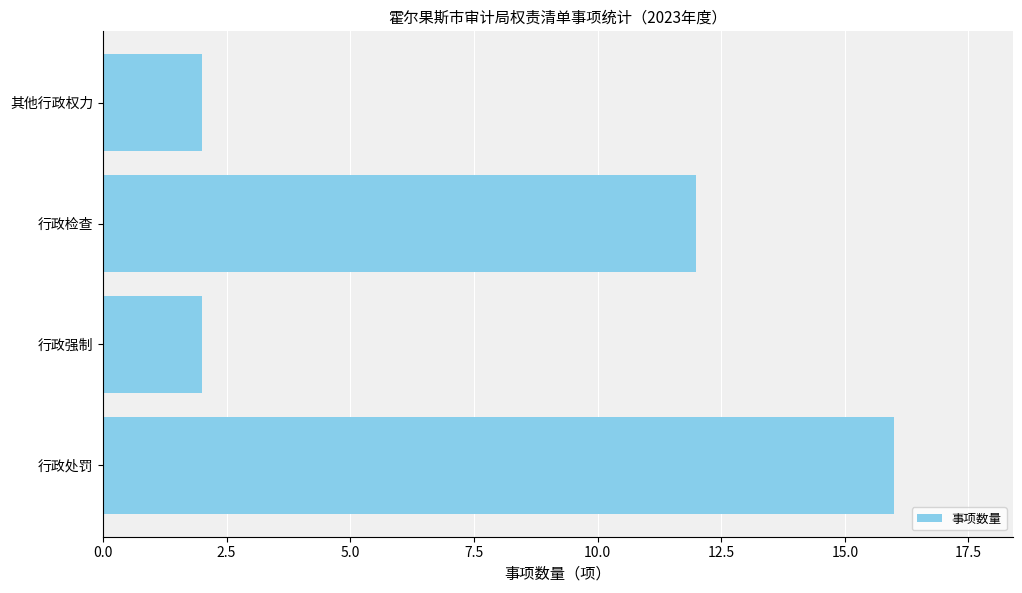

What is the maximum value shown in the chart?

16